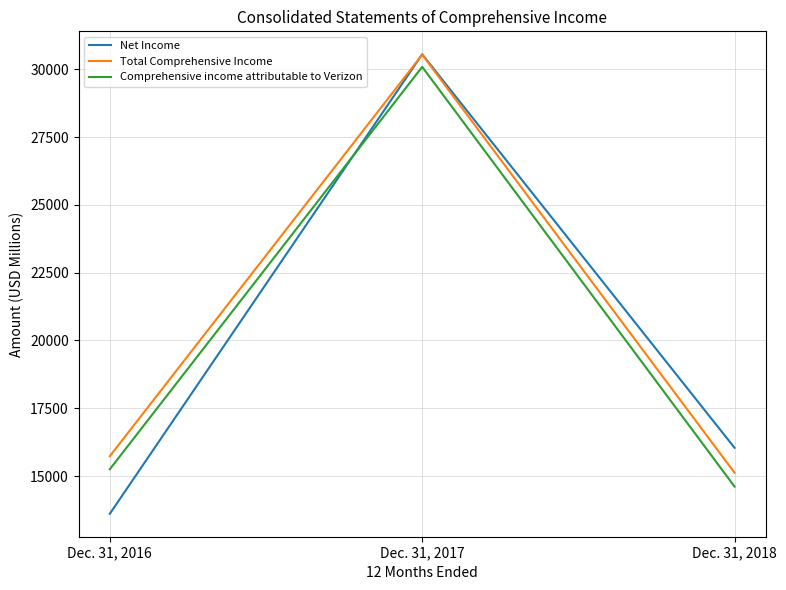

True or false: Total Comprehensive Income has a value of 12631 at Dec. 31, 2017.

False